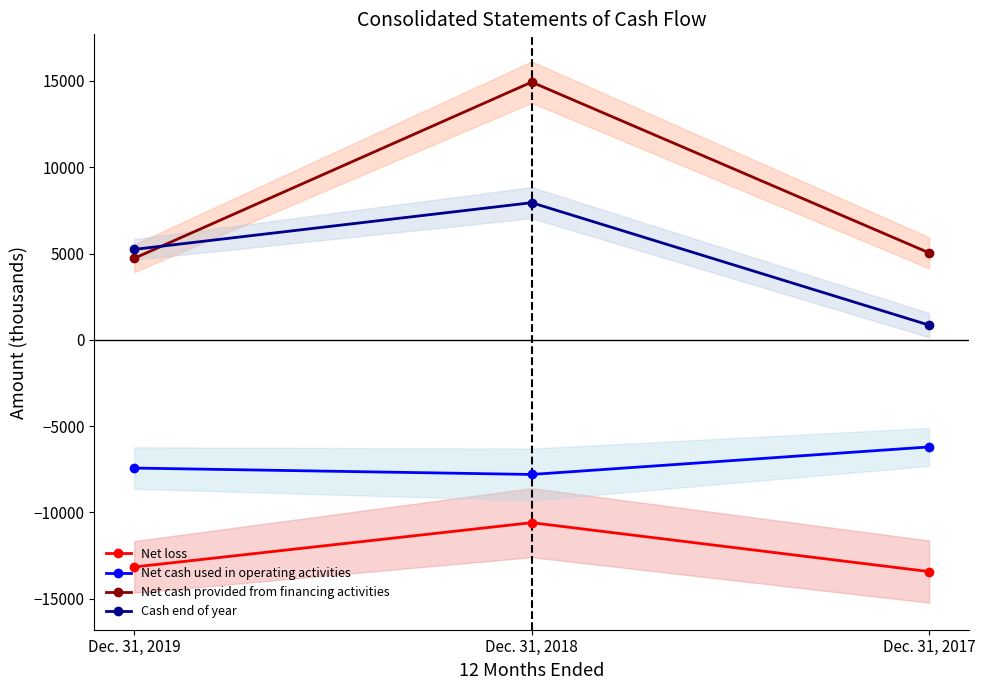

How many values in the Net loss series are below -13162?

1